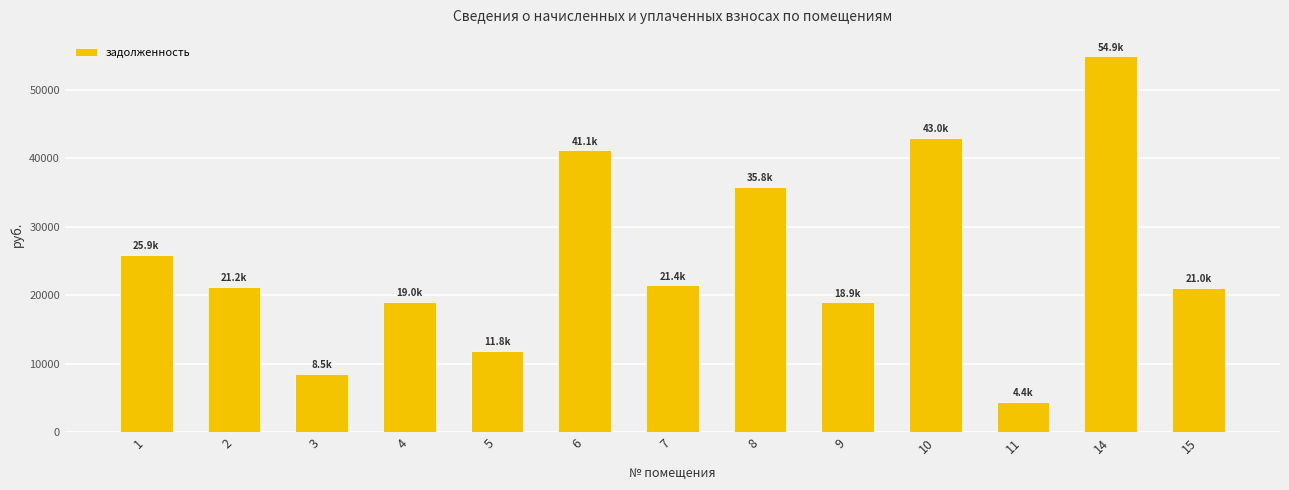

The chart shows a value of 28228.9 at 2. True or false?

False